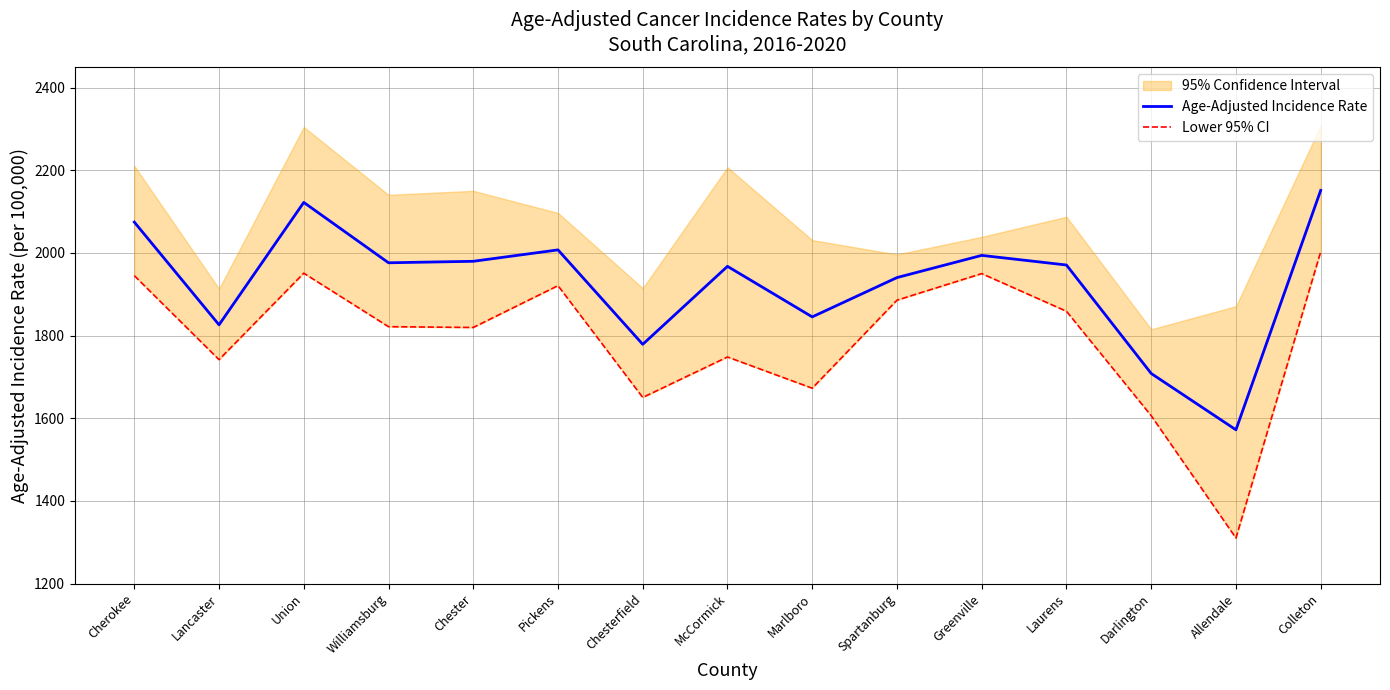

What is the average value of the Lower 95% CI series?

1792.2